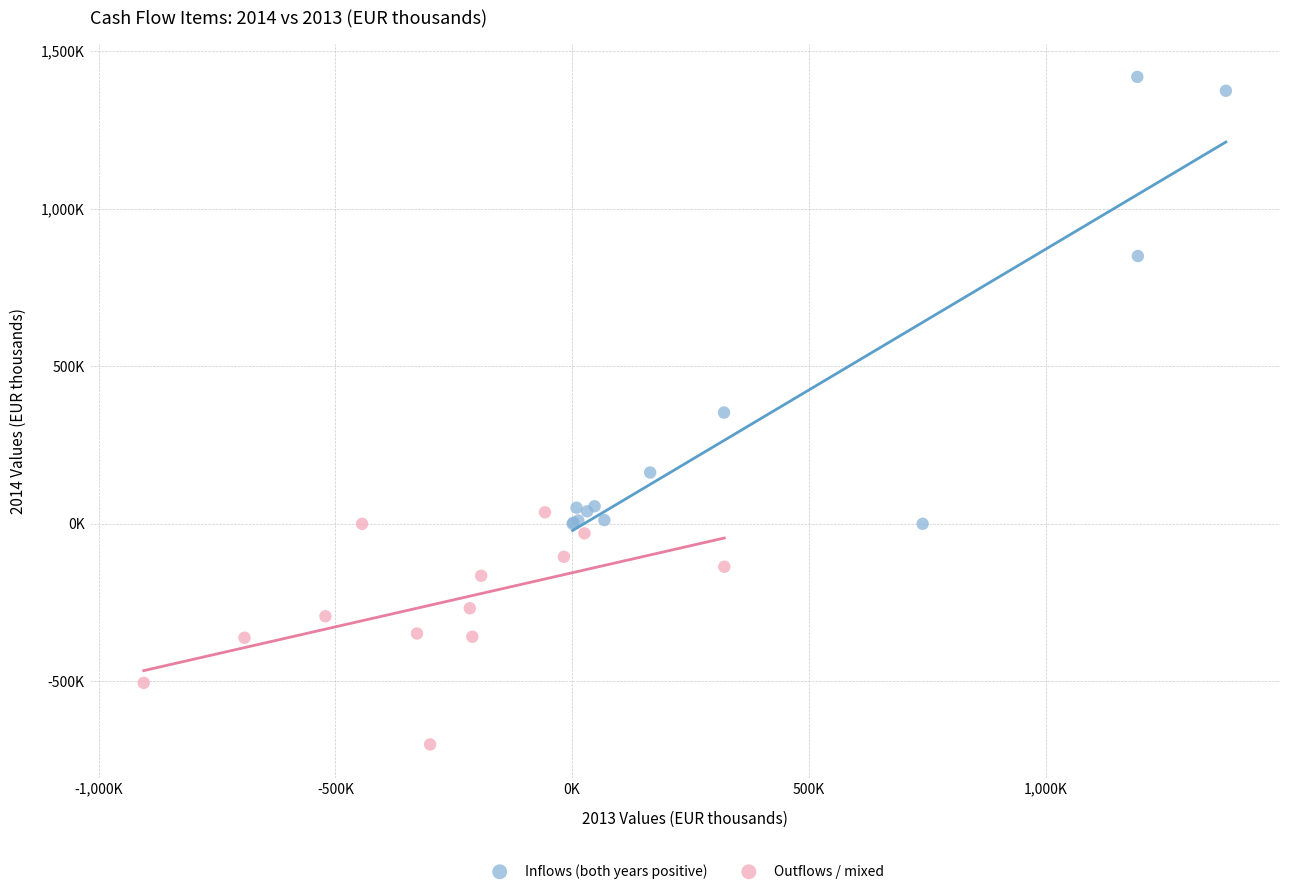

What are all the series names shown in the legend?

Inflows (both years positive), Outflows / mixed